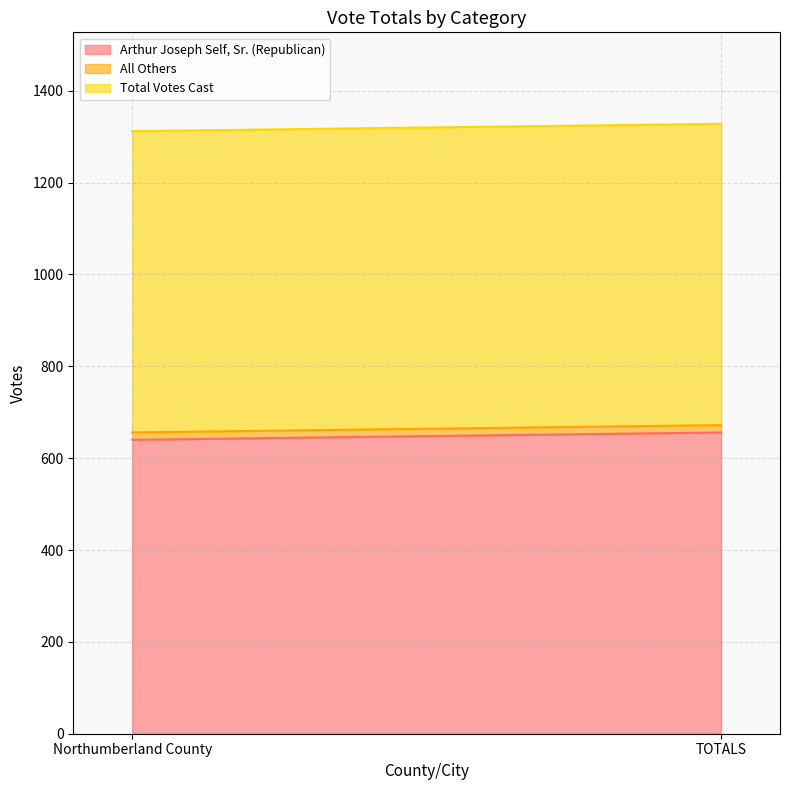

Between Northumberland County and TOTALS, which series saw the biggest shift?

Arthur Joseph Self, Sr. (Republican)